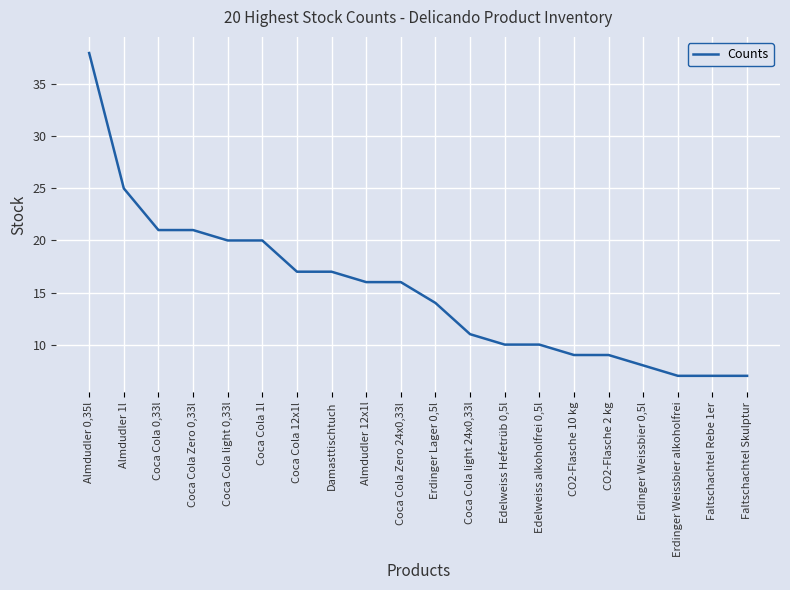

What is the smallest value displayed?

7